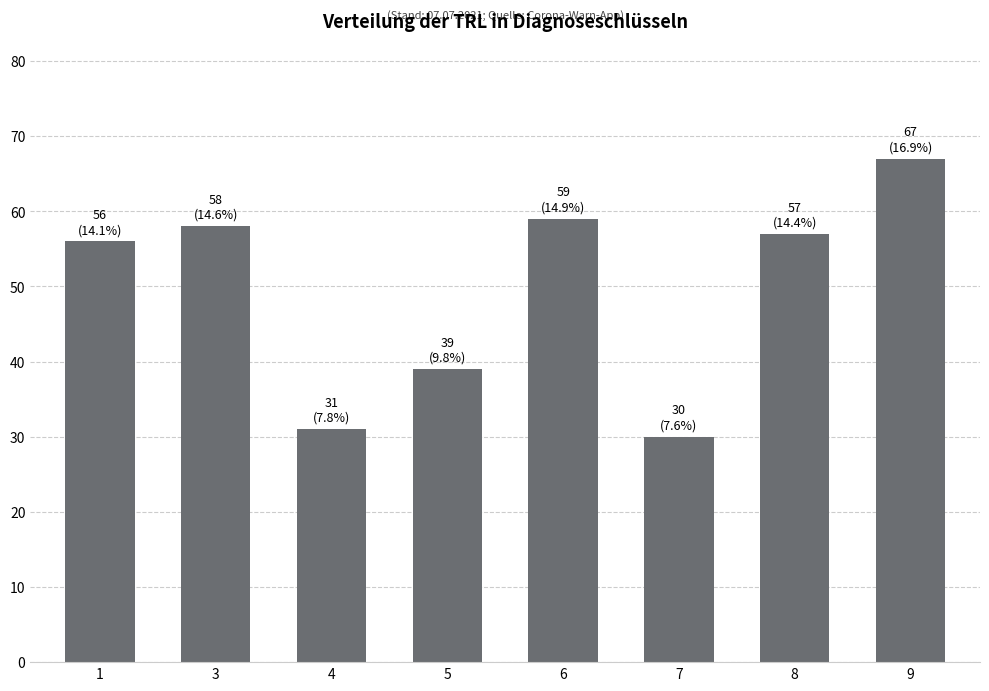

Which label corresponds to the largest value in the chart?

9